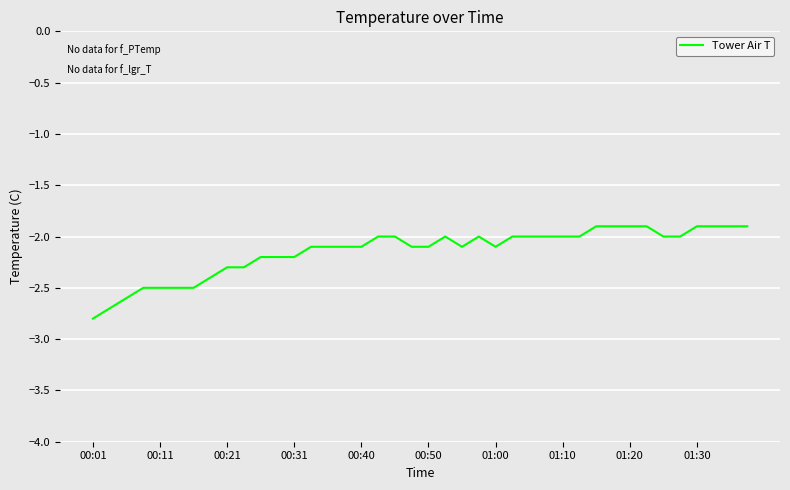

What is the difference between the maximum and minimum values?

0.9